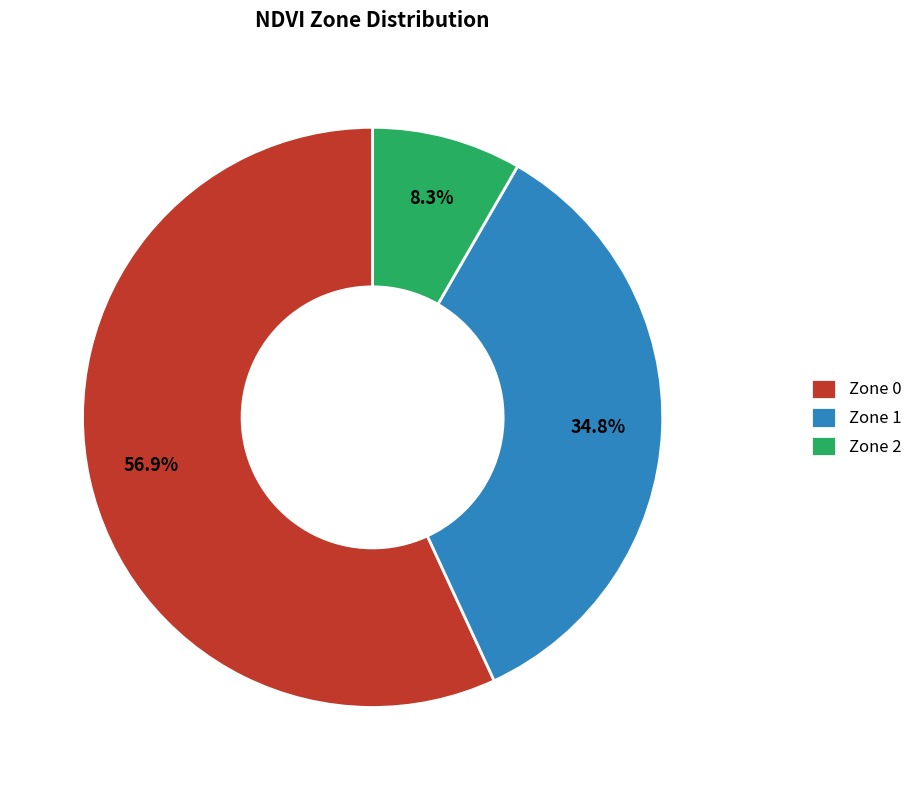

Count the number of slices in the pie.

3